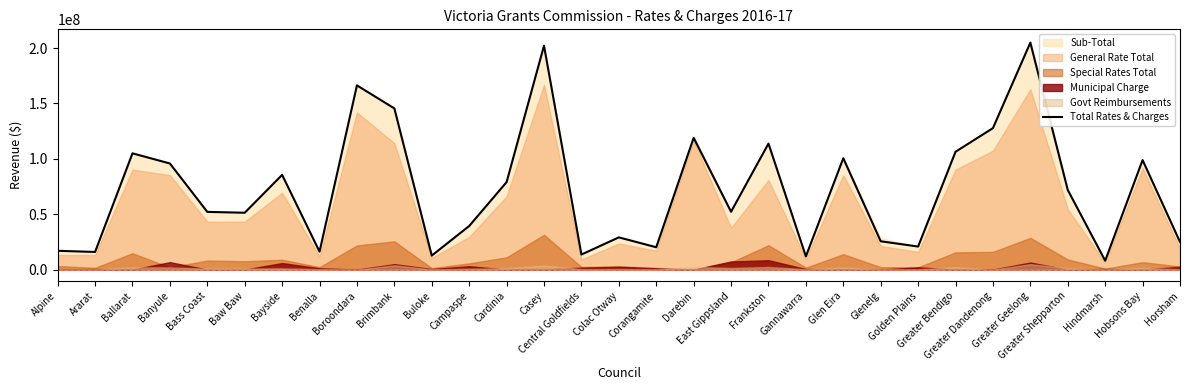

What is the lowest value of the Total Rates & Charges series?

8015266.0